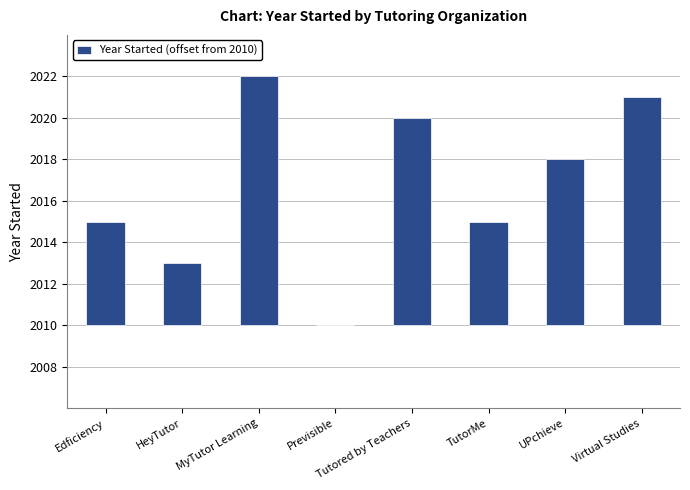

At which category does the chart reach its peak across all series?

MyTutor Learning